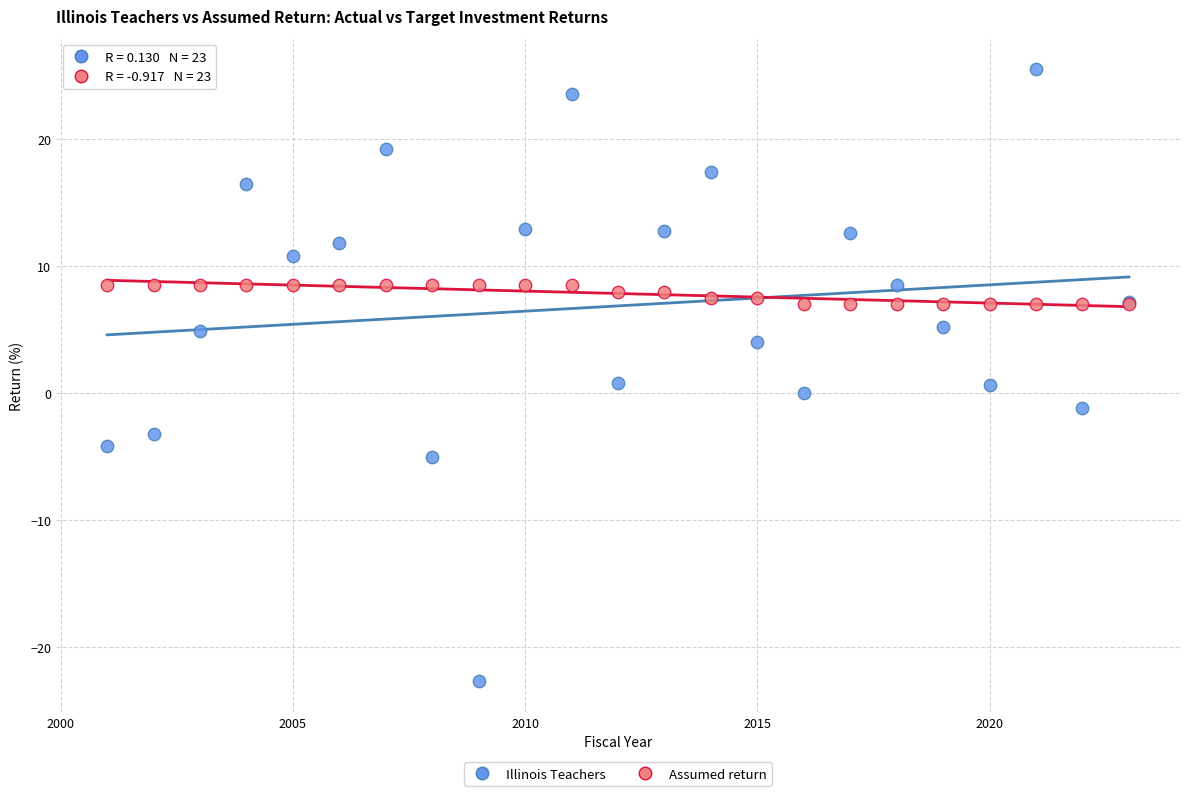

Which series reaches the maximum Y coordinate?

Illinois Teachers